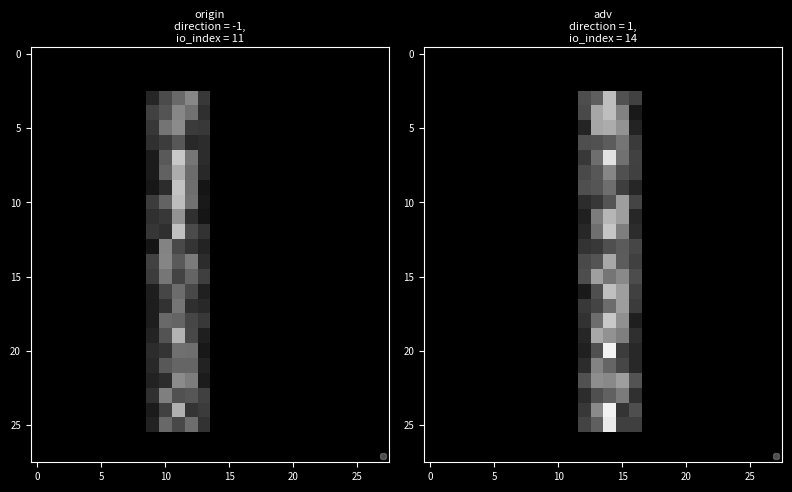

How many positive values does the 25 series have?

5